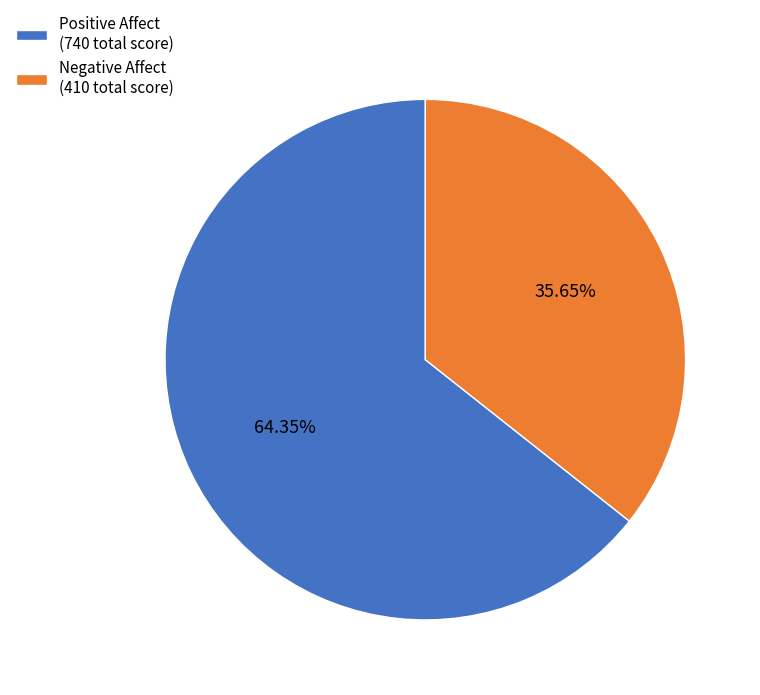

Which slice is the smallest?

Negative Affect